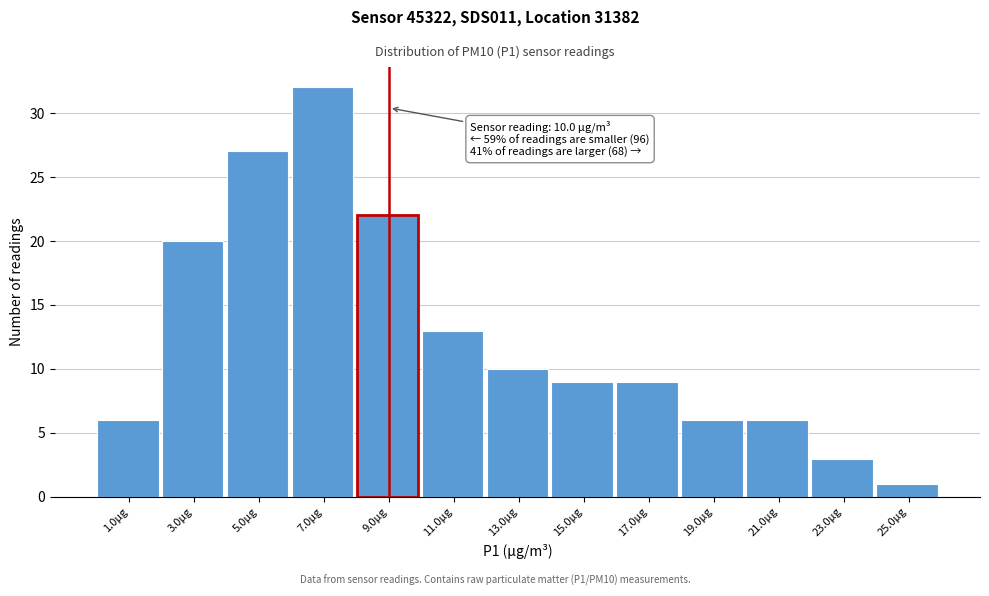

Reading right to left, transcribe all the data shown in this chart.

25.0µg=1	23.0µg=3	21.0µg=6	19.0µg=6	17.0µg=9	15.0µg=9	13.0µg=10	11.0µg=13	9.0µg=22	7.0µg=32	5.0µg=27	3.0µg=20	1.0µg=6